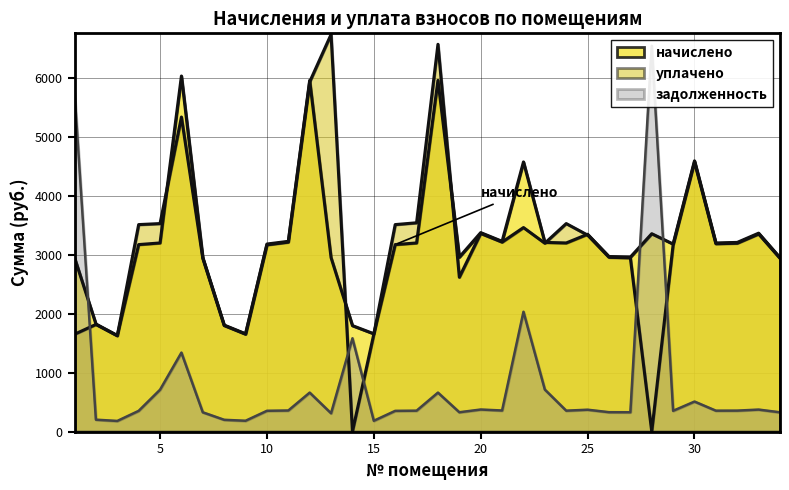

The value of начислено at 23 is 4766.9. True or false?

False